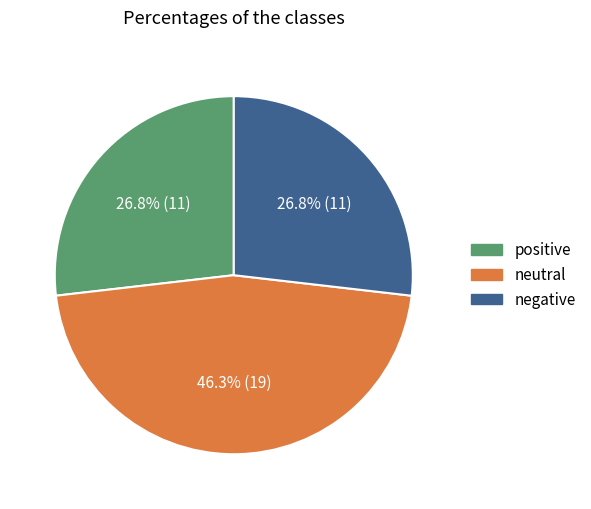

Count the number of slices in the pie.

3